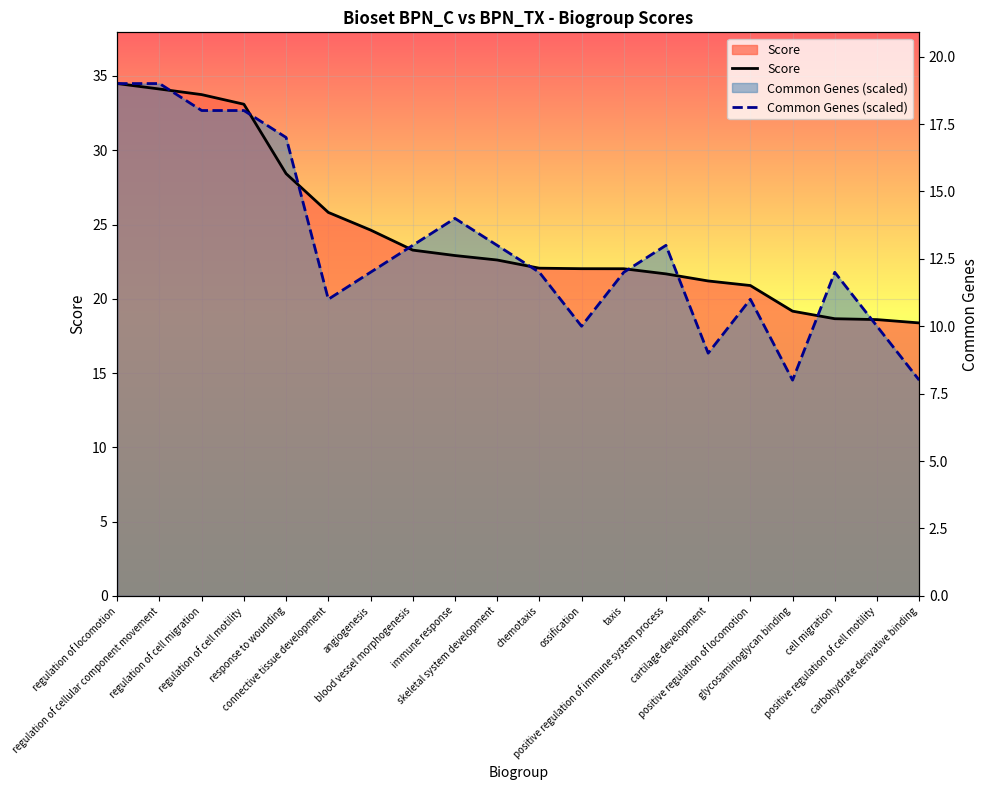

What is the sum of the Score values at response to wounding and cartilage development?

49.6